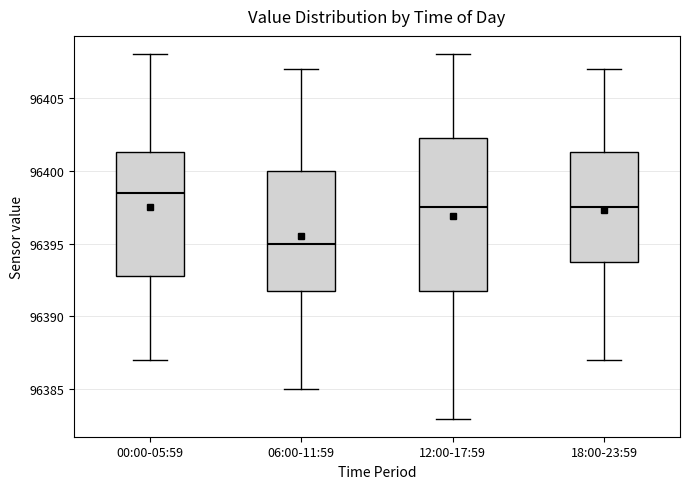

Reading left to right, transcribe this box plot: for each box, give where its median line is, the range the box spans, and where its two whiskers end, as read against the y-axis. The values are not printed on the chart, so give them approximately, as read against the axis.

00:00-05:59: median 96398.5, box 96393.0 to 96401.5, whiskers 96387.0 to 96408.0
06:00-11:59: median 96395.0, box 96392.0 to 96400.0, whiskers 96385.0 to 96407.0
12:00-17:59: median 96397.5, box 96392.0 to 96402.5, whiskers 96383.0 to 96408.0
18:00-23:59: median 96397.5, box 96394.0 to 96401.5, whiskers 96387.0 to 96407.0